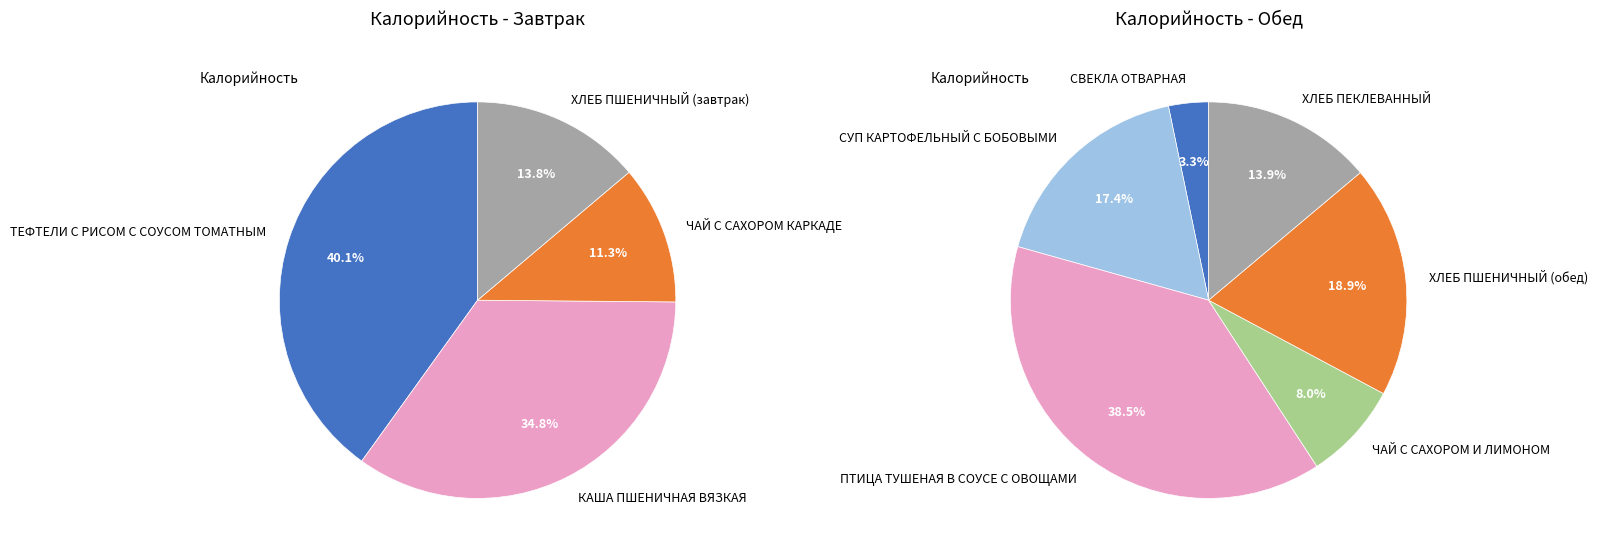

Combined, what portion of the pie is ТЕФТЕЛИ С РИСОМ С СОУСОМ ТОМАТНЫМ and ХЛЕБ ПШЕНИЧНЫЙ (завтрак)?

53.9%